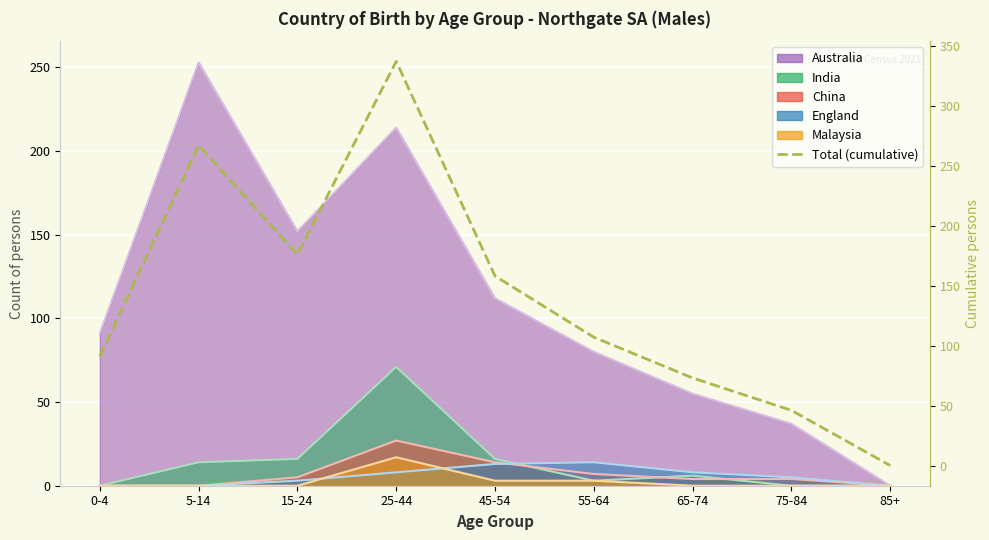

Reading left to right, transcribe all the data shown in this chart.

91	267	176	337	158	107	73	46	0